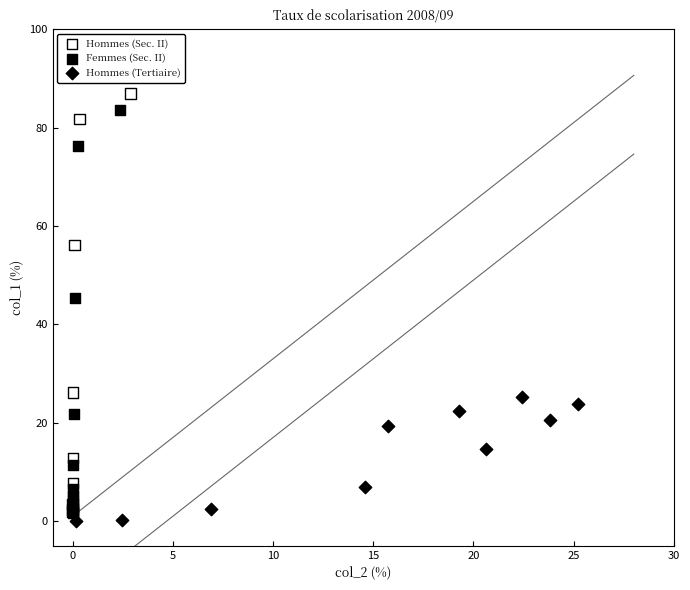

Which series has the largest Y range (max minus min)?

Hommes (Sec. II)